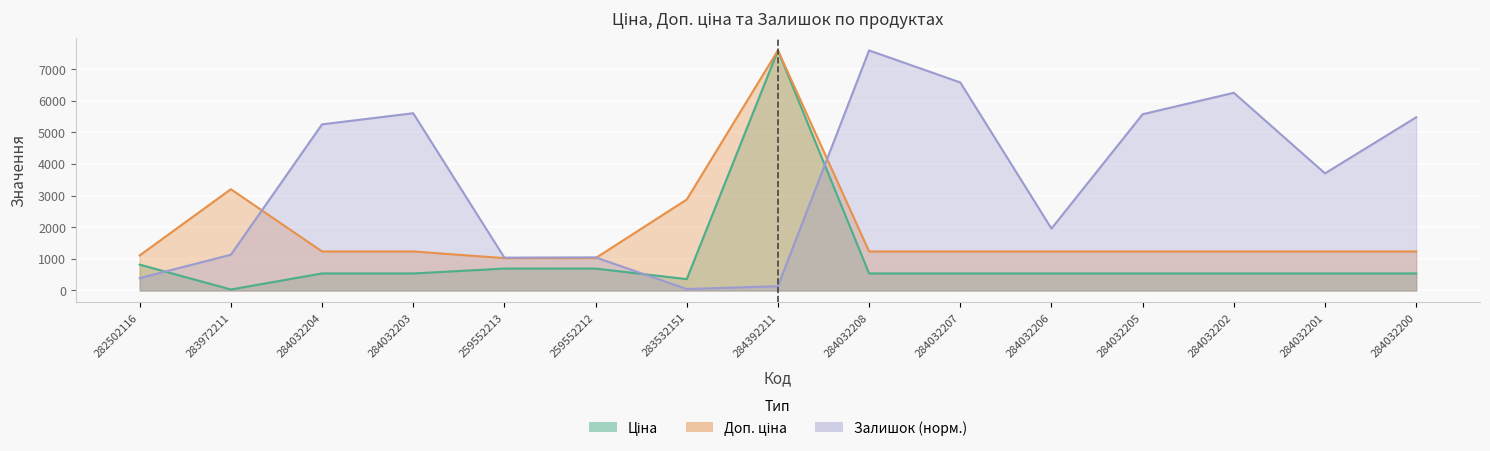

What position from the right is 259552212?

10